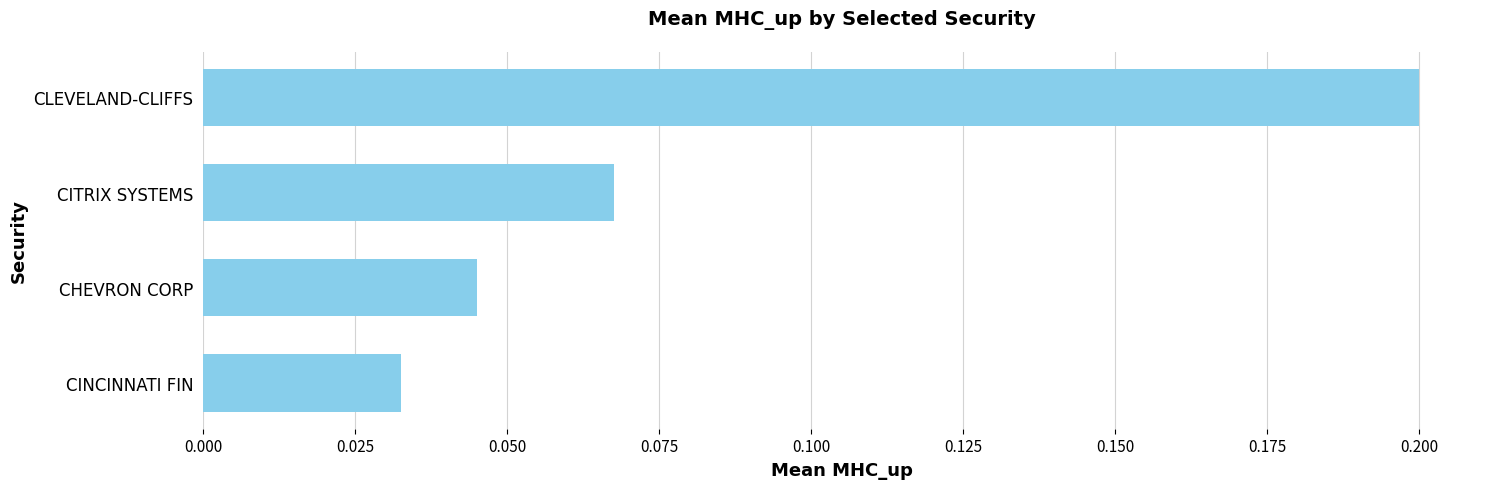

Which category has the lowest value across all series?

CINCINNATI FIN